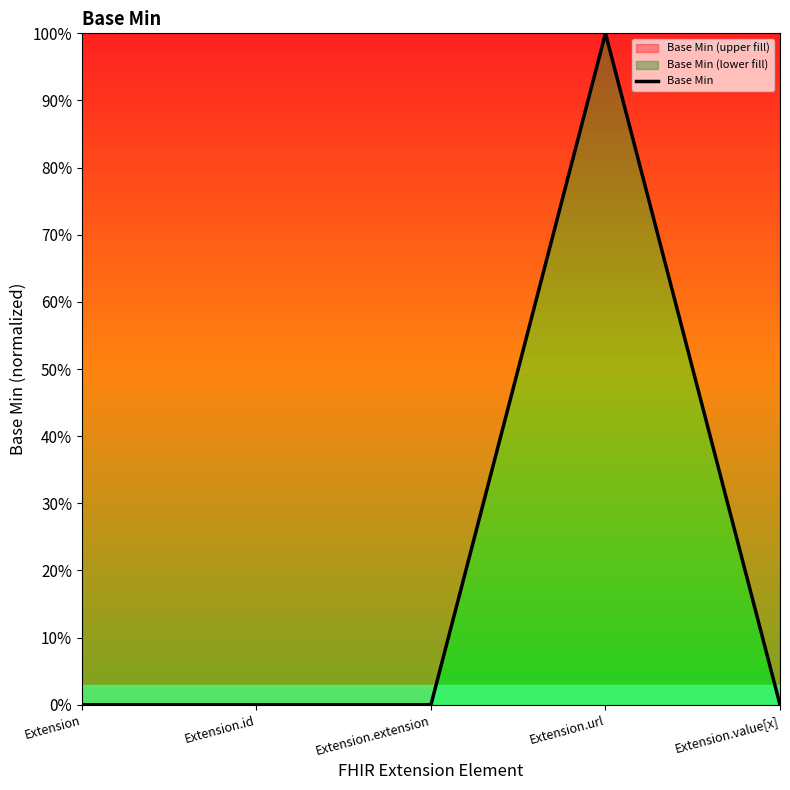

Which category has the highest value across all series?

Extension.url